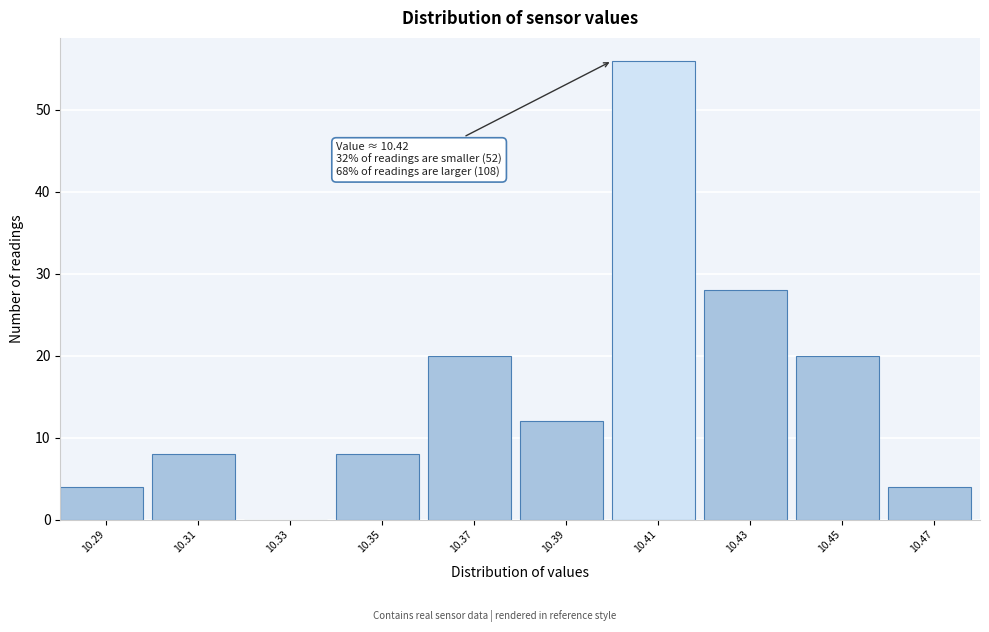

Reading right to left, what are all the values shown in this chart?

10.47=4	10.45=20	10.43=28	10.41=56	10.39=12	10.37=20	10.35=8	10.33=0	10.31=8	10.29=4